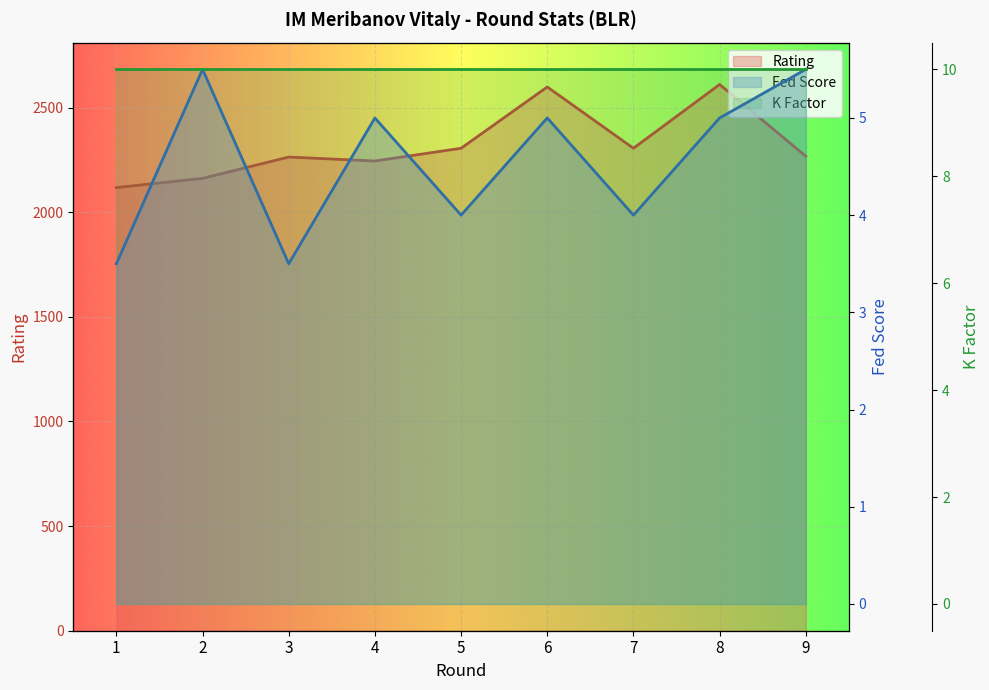

Which series has the largest total across all categories?

Rating